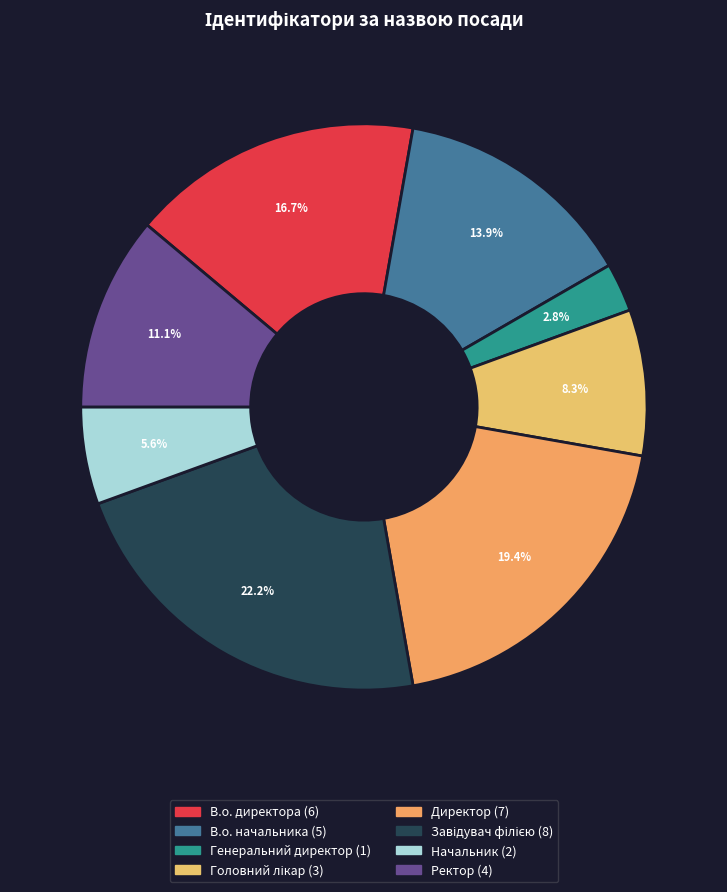

Count the number of slices in the pie.

8